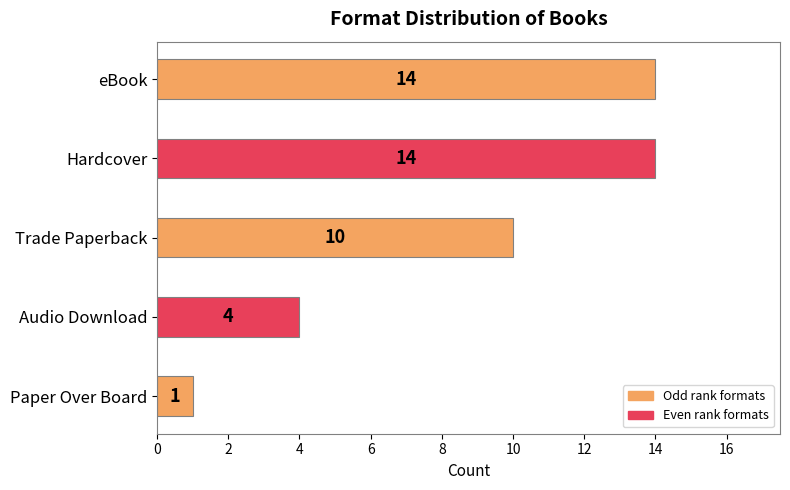

The chart shows a value of 4 at Audio Download. True or false?

True